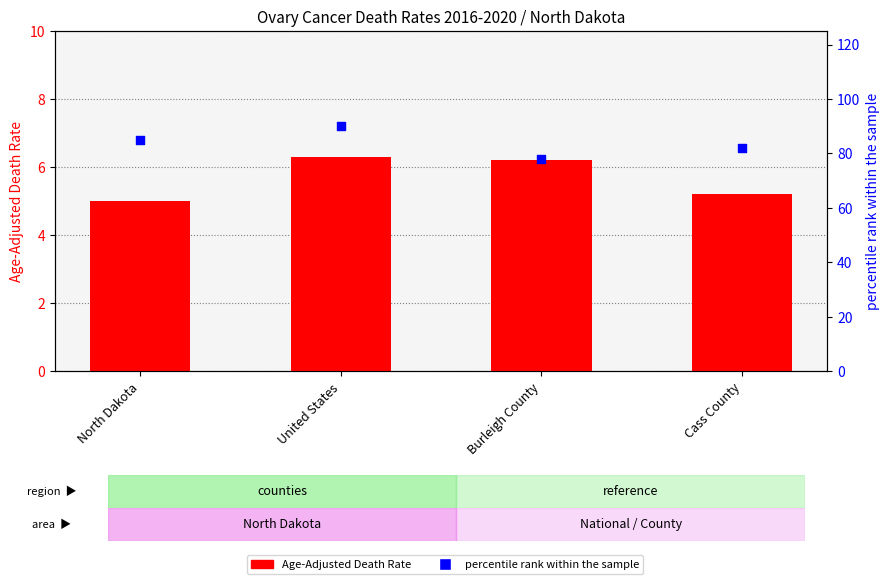

Is the value of Age-Adjusted Death Rate at Burleigh County greater than the value of percentile rank within the sample at Burleigh County?

No